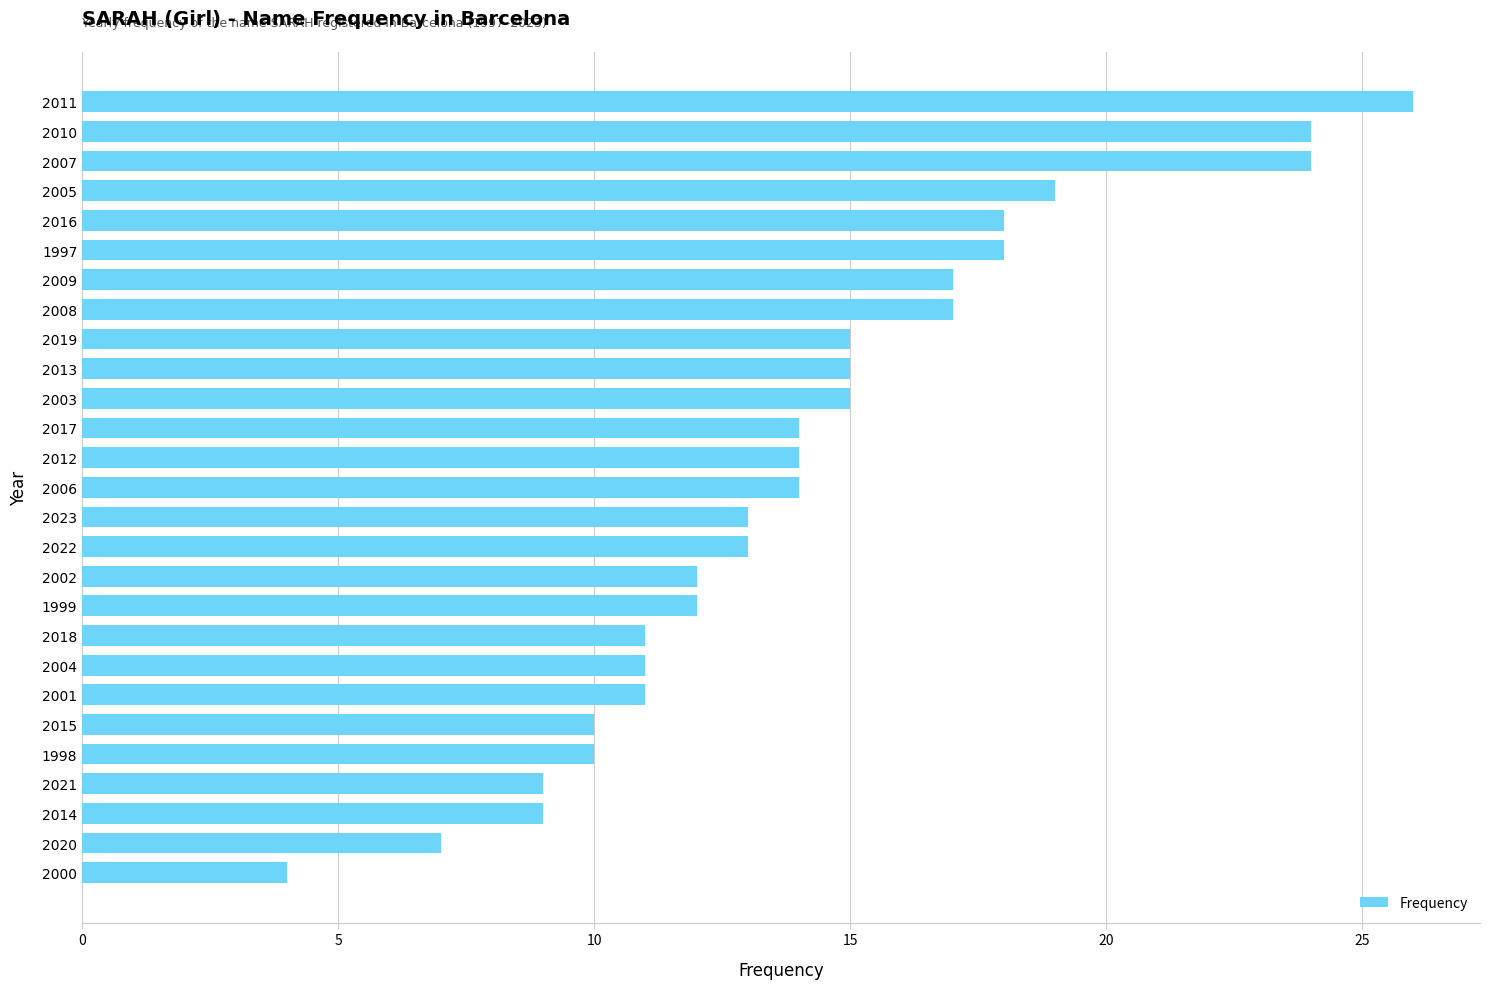

Between 2015 and 2023, which is larger?

2023